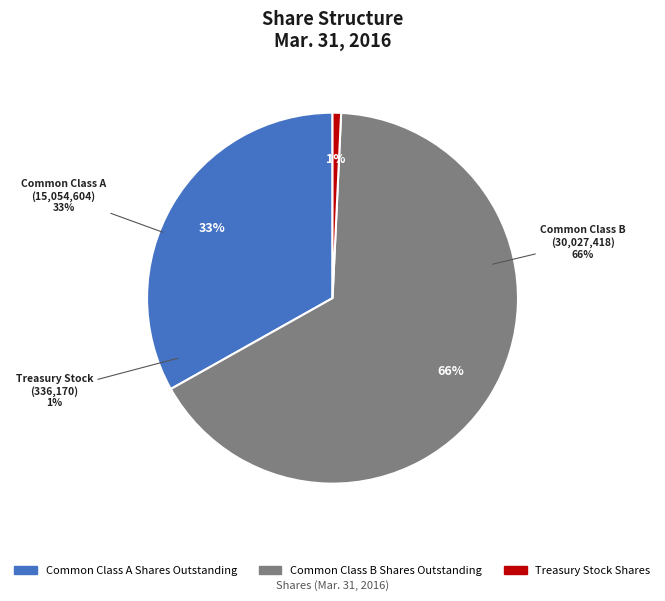

To the nearest percent, what is the average slice percentage?

33%